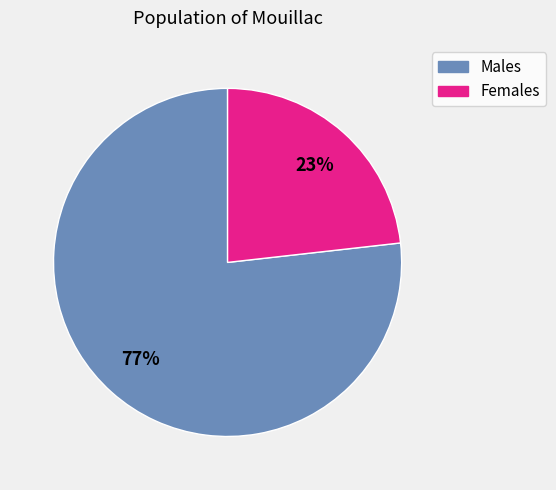

To the nearest percent, what percentage of the pie is Females?

23%